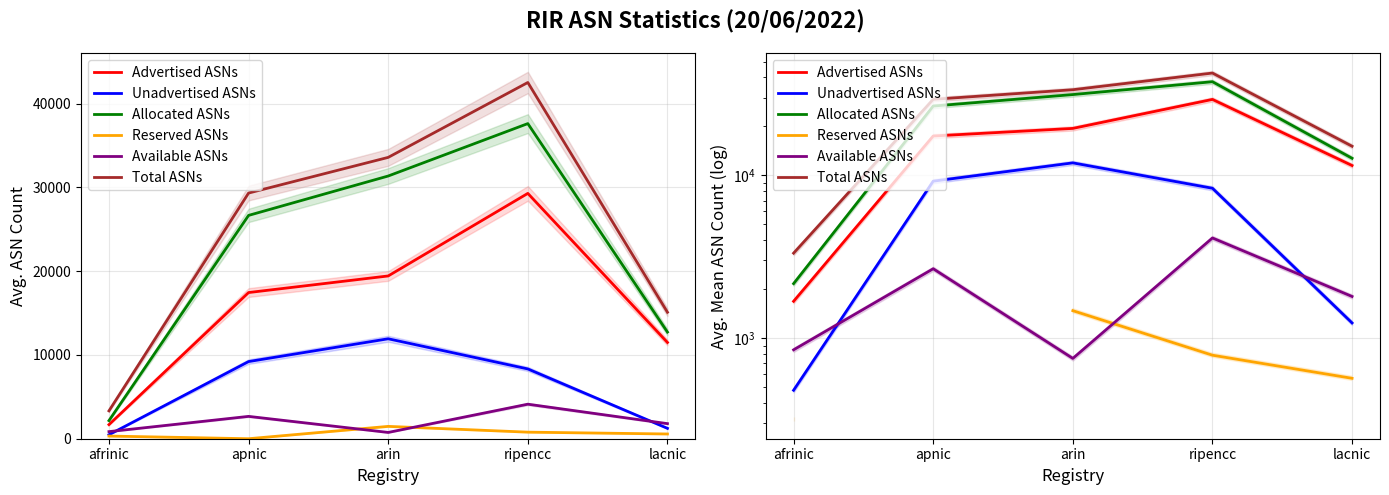

True or false: Total ASNs and Advertised ASNs cross at least once.

False